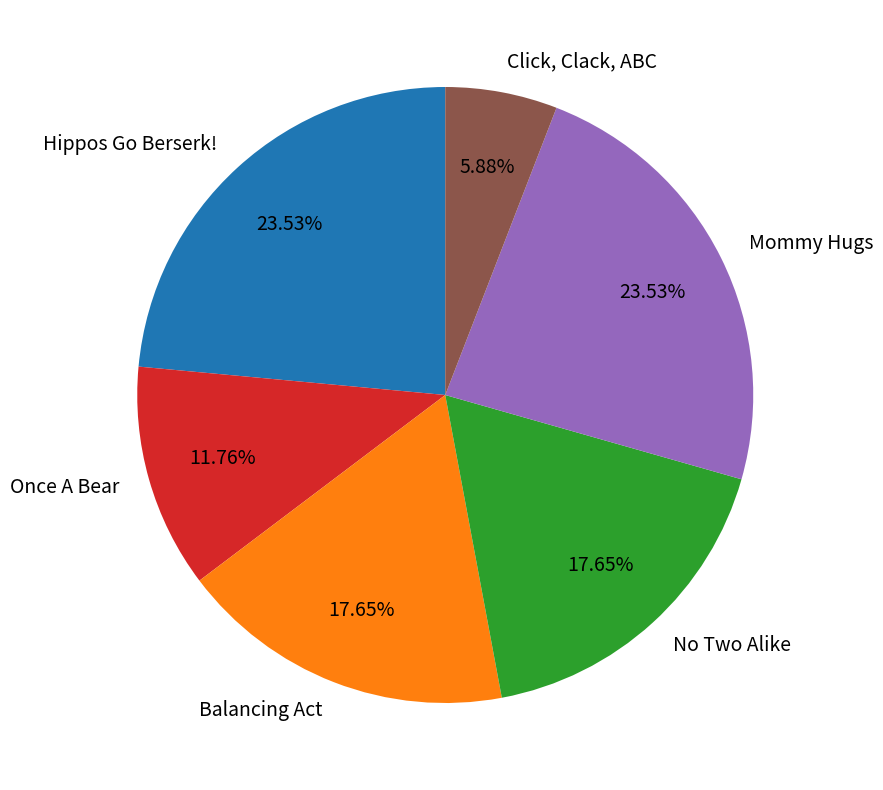

Which category has the smallest portion of the pie?

Click, Clack, ABC